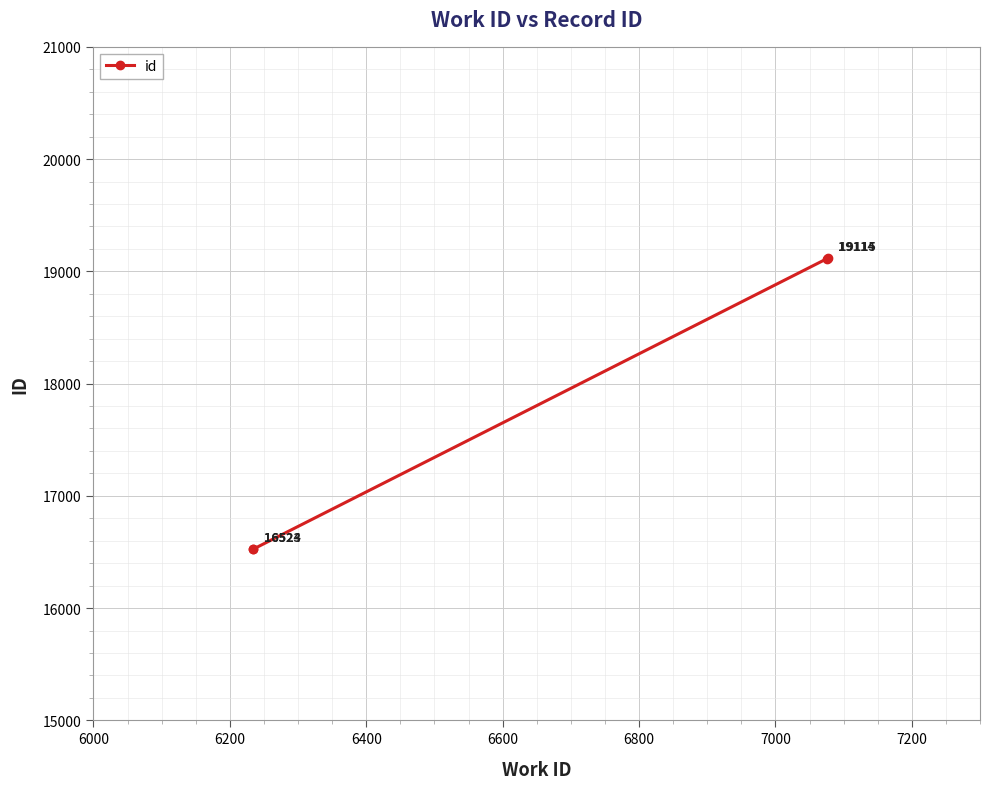

What is the smallest value displayed?

16523